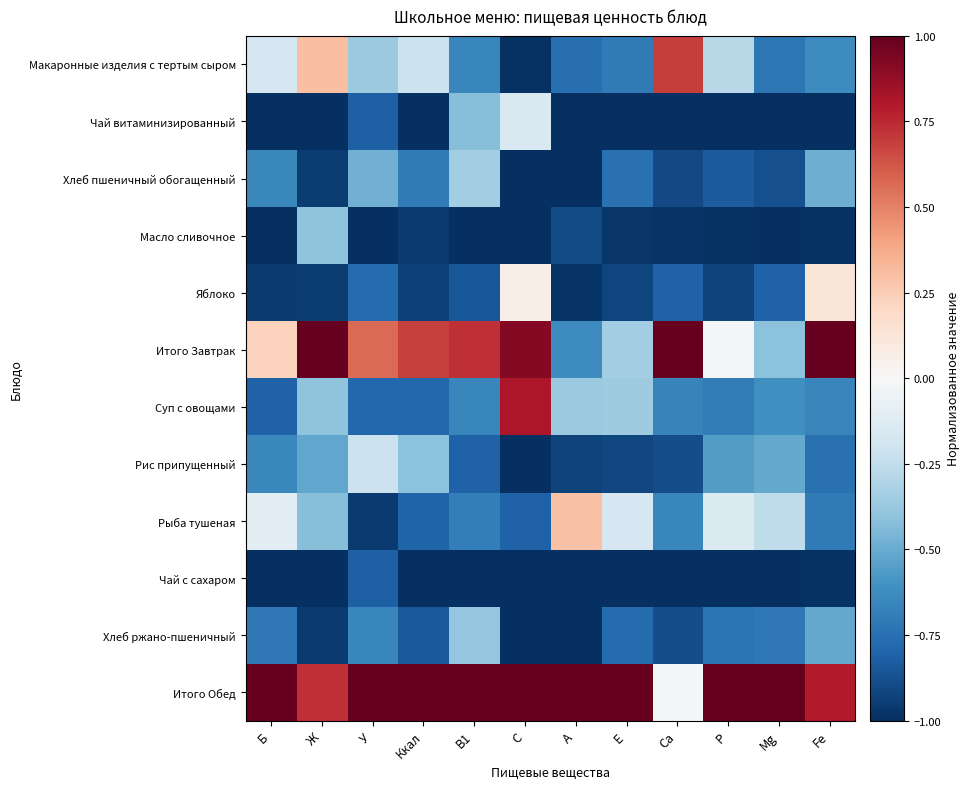

What is the total value across all series at B1?

-5.1